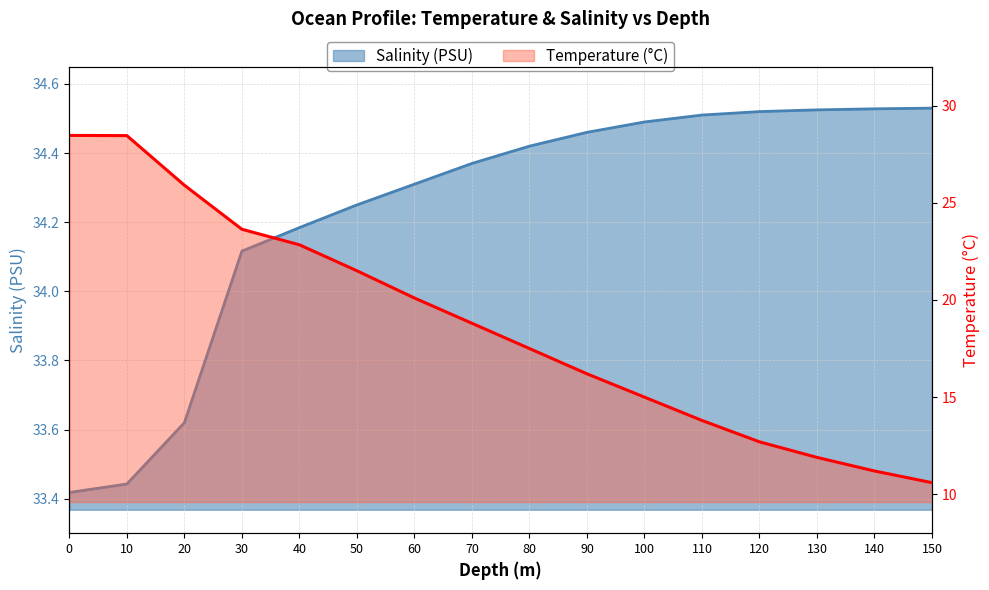

True or false: salinity has more than 2 points higher than both neighbors.

False